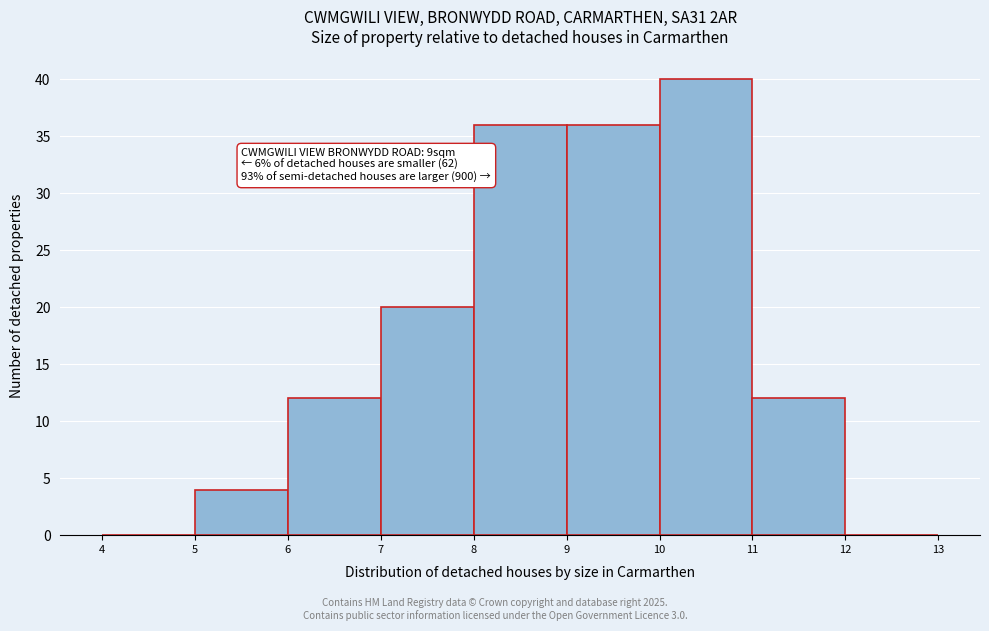

Which range on the x-axis has the tallest bar?

10 to 11